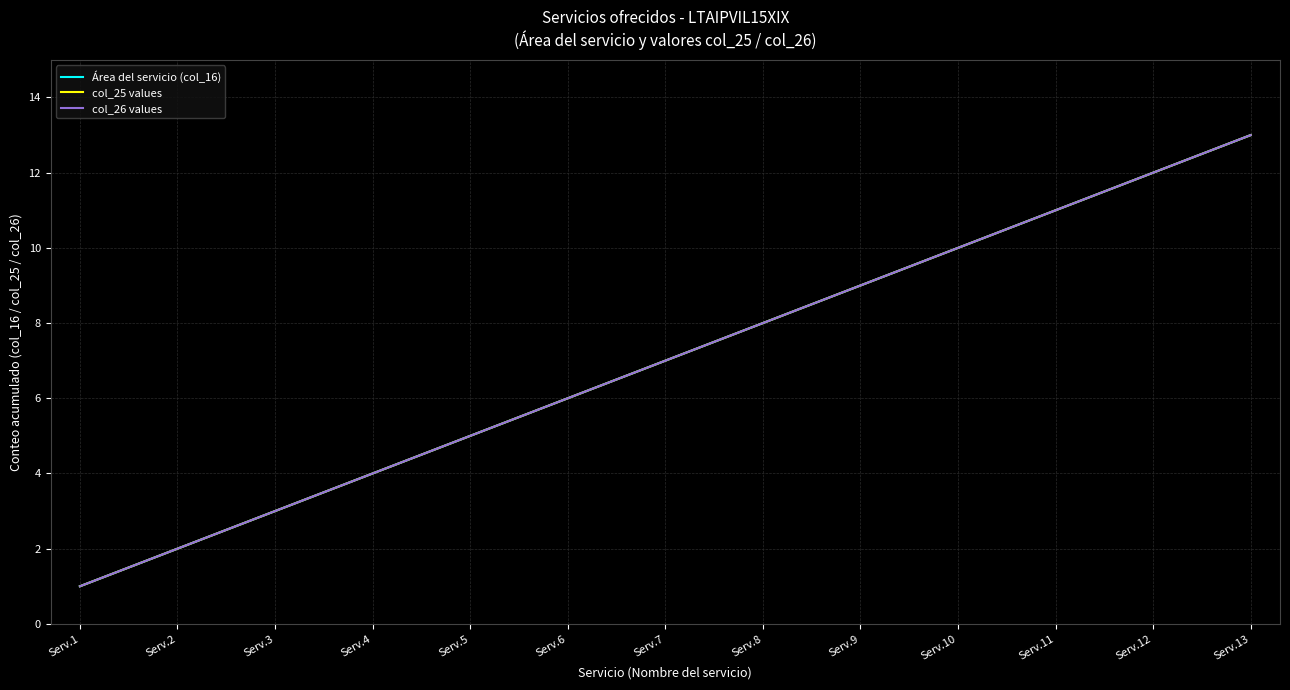

At Serv.3, list the series in order from largest to smallest.

Área del servicio (col_16), col_25 values, col_26 values